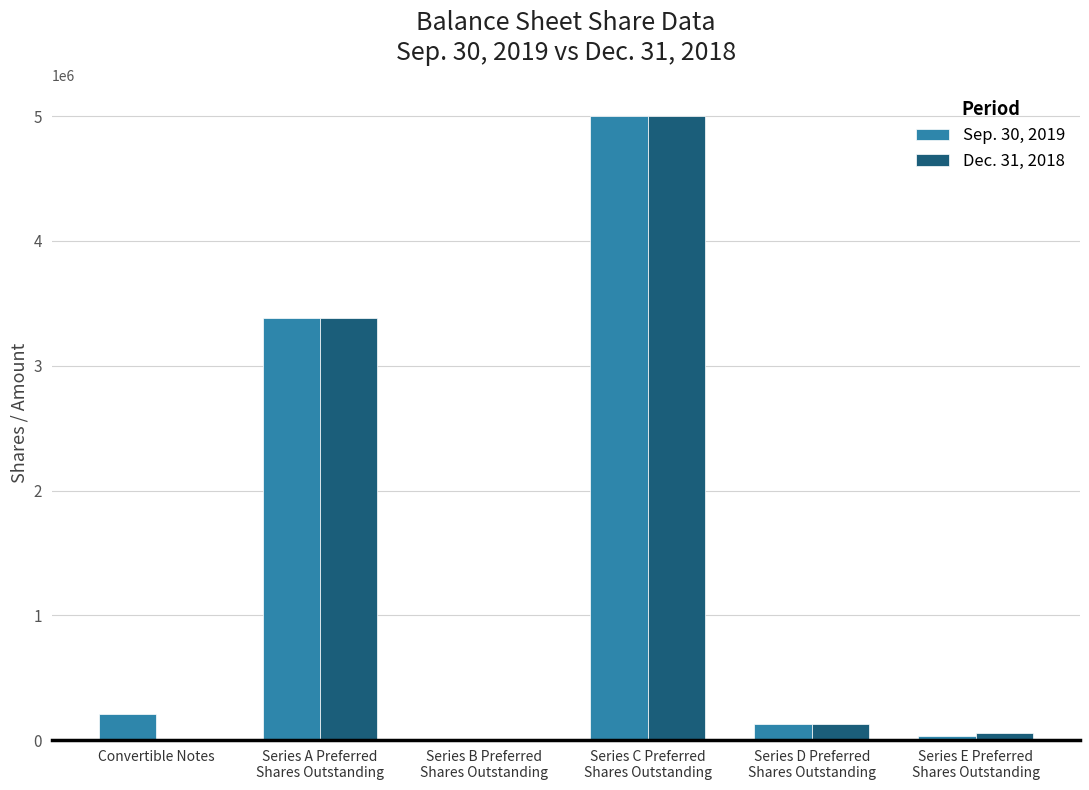

How many distinct data groups are displayed?

2